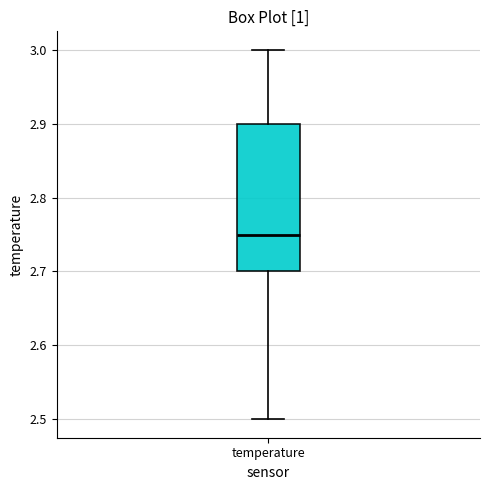

Transcribe this box plot: give where the median line is, the range the box spans, and where the two whiskers end, as read against the y-axis. The values are not printed on the chart, so give them approximately, as read against the axis.

median 2.75, box 2.70 to 2.90, whiskers 2.50 to 3.00